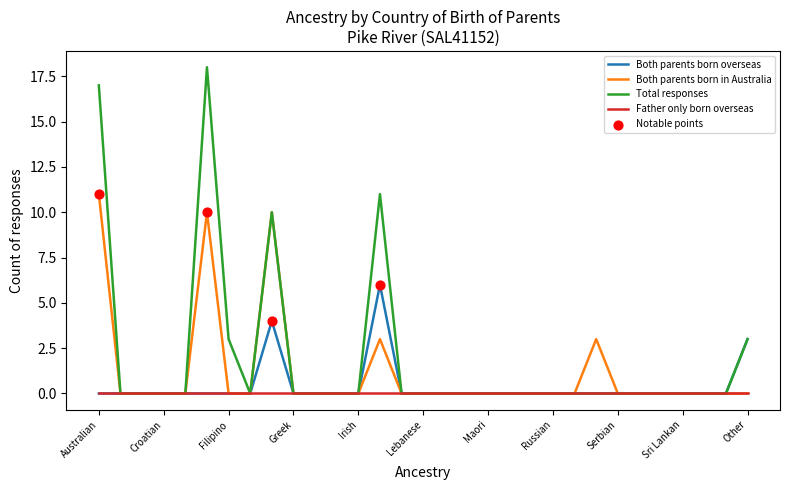

Which series has the largest total across all categories?

Total responses